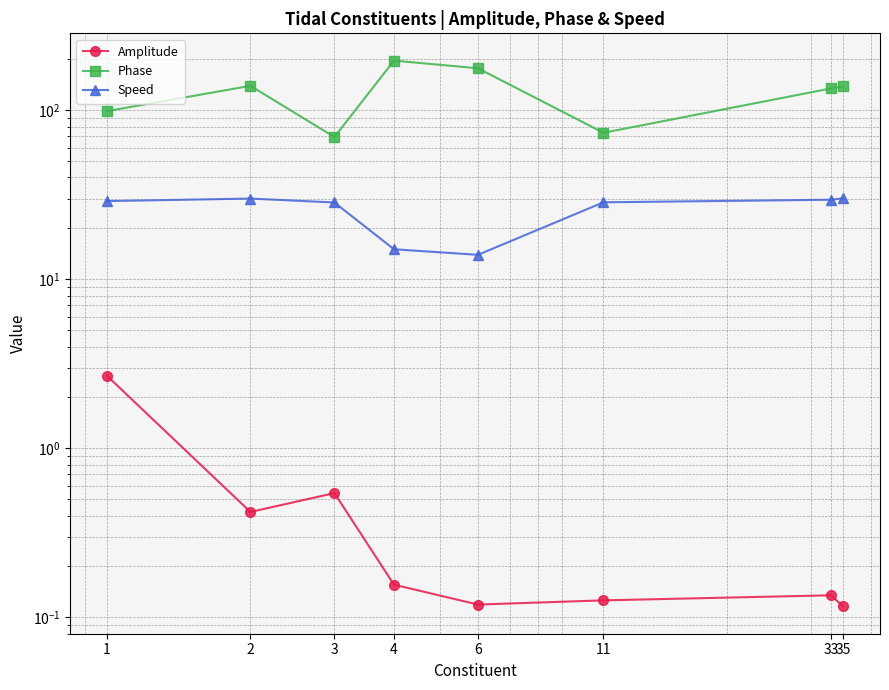

What is the smallest value displayed?

0.1